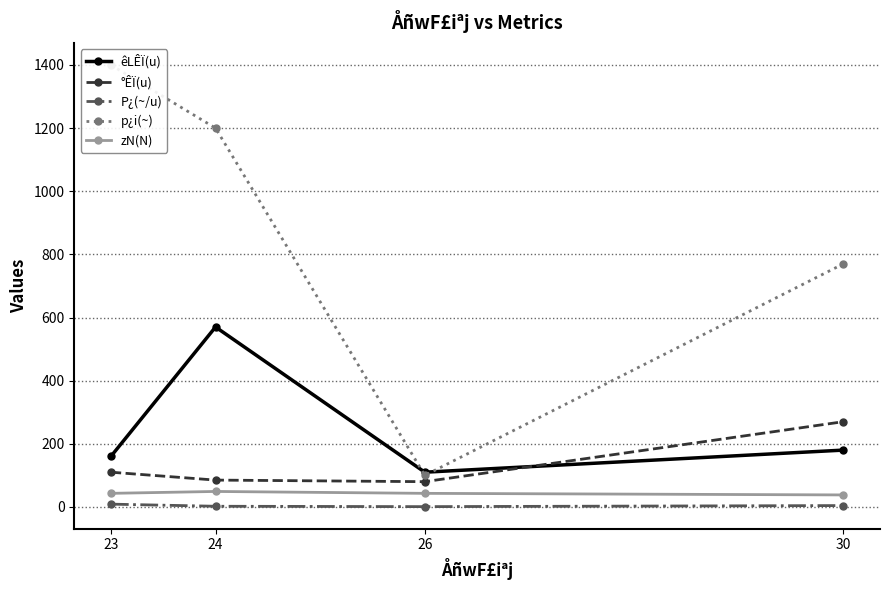

Is the value of p¿i(~) at 26 greater than the value of °ÊÏ(u) at 23?

No